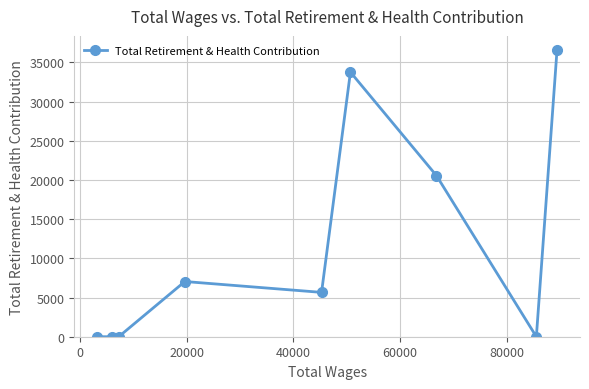

How many values are below 5658?

4